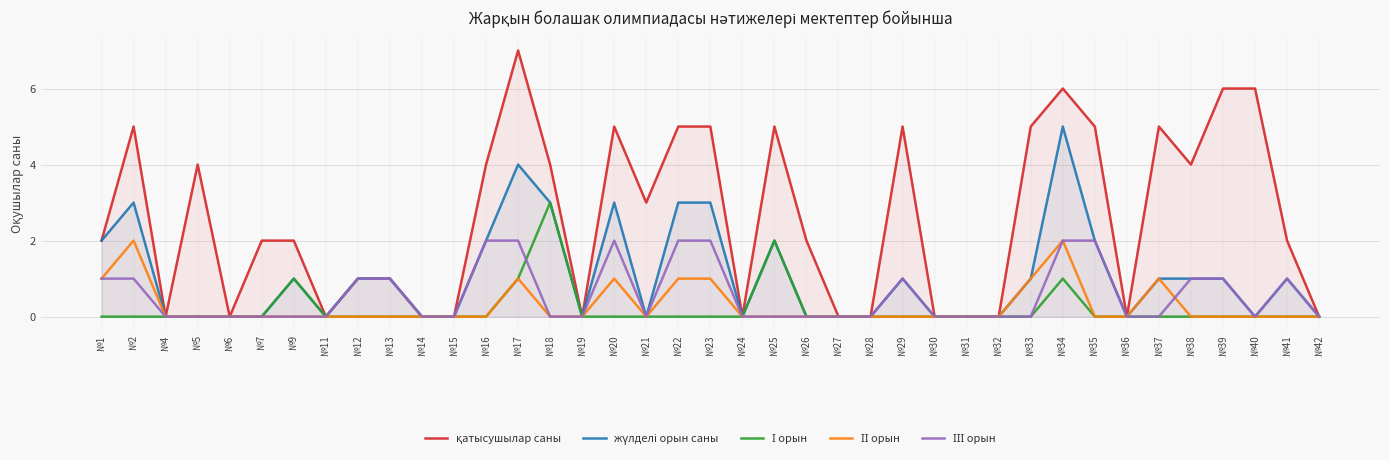

Is it true that ІІ орын equals -1 at №31?

False